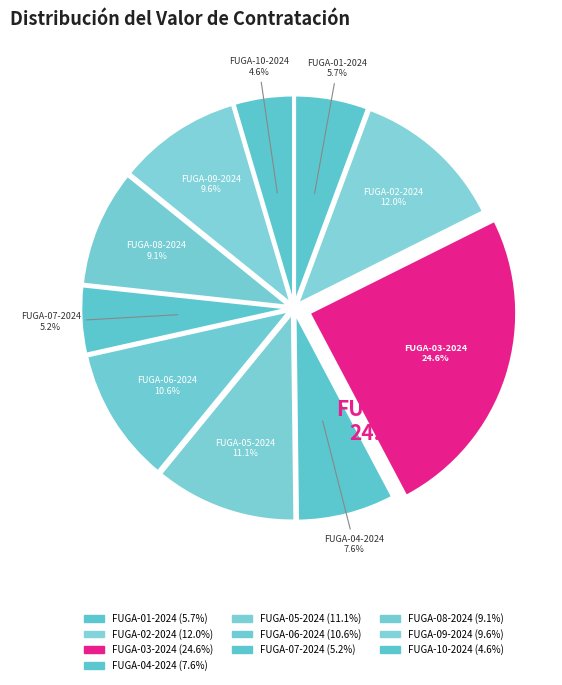

To the nearest percent, what is the combined percentage of FUGA-01-2024 and FUGA-08-2024?

15%